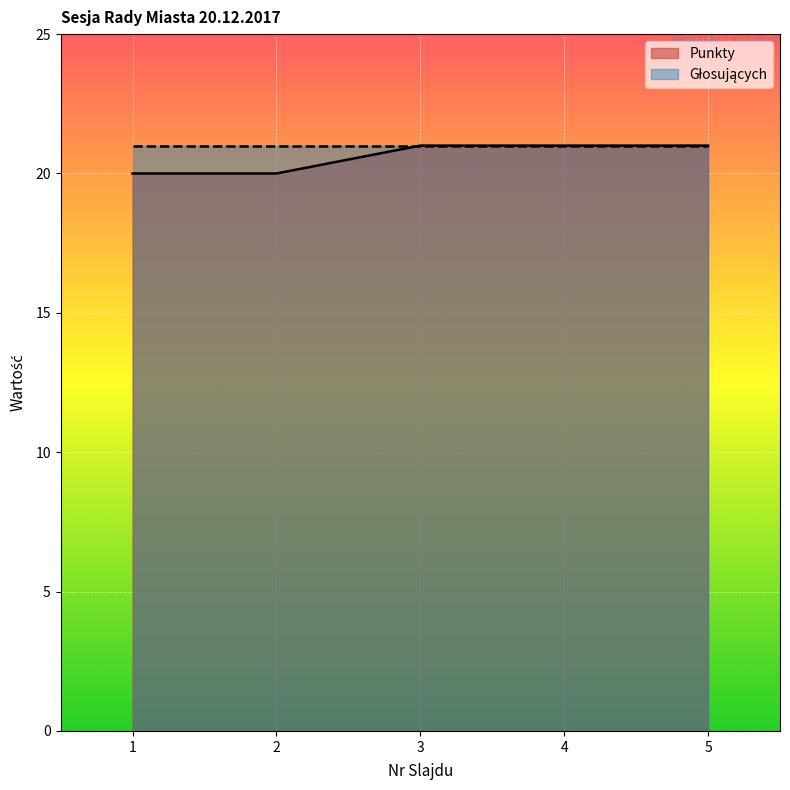

What is the minimum value shown in the chart?

20